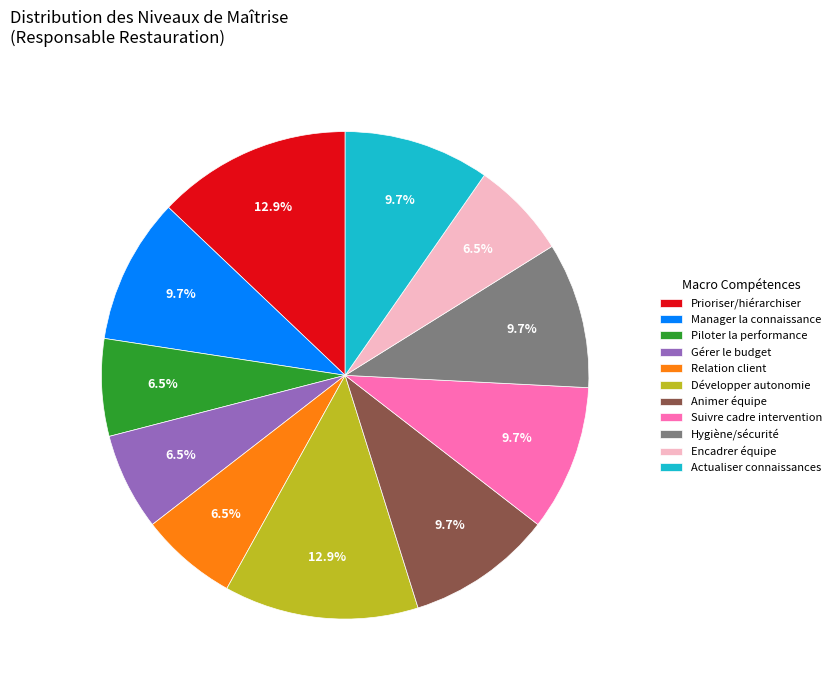

What is the ratio of the value at Hygiène/sécurité to the value at Piloter la performance?

1.5